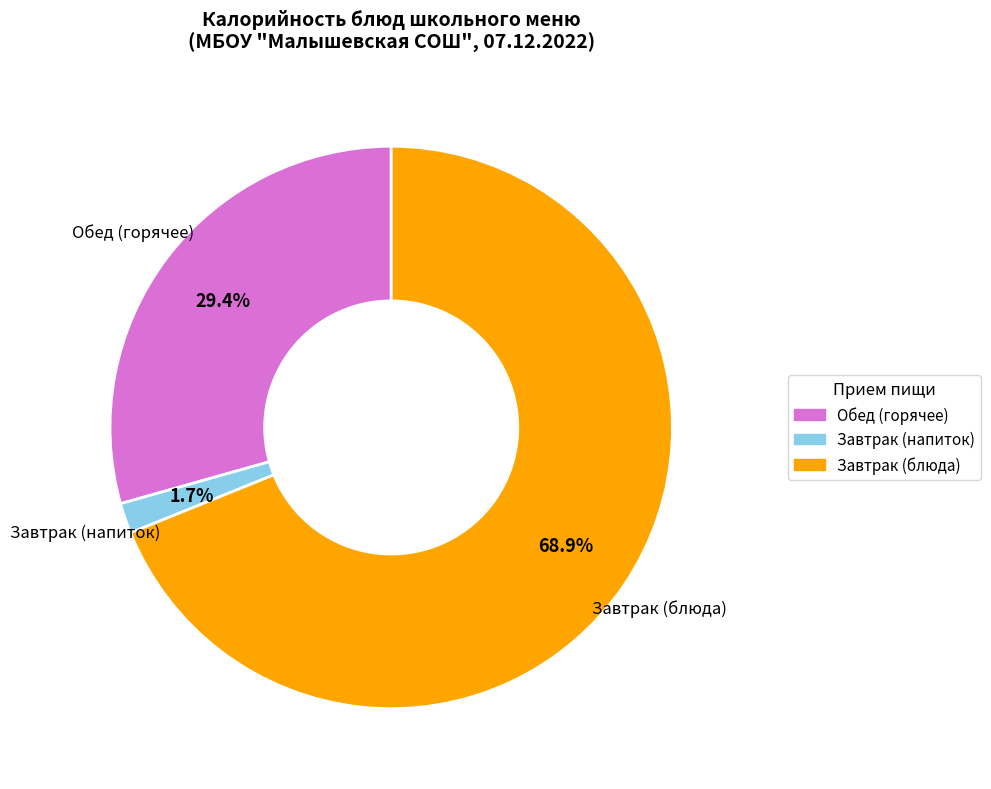

Is there a majority slice in this chart?

Yes